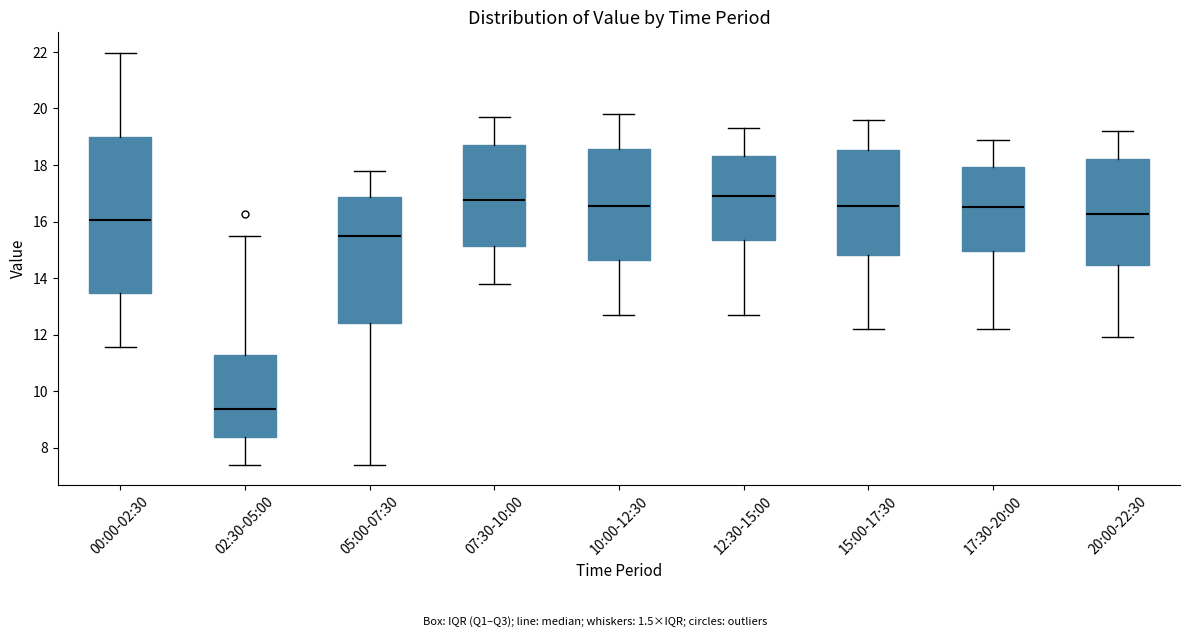

Reading left to right, transcribe this box plot: for each box, give where its median line is, the range the box spans, and where its two whiskers end, as read against the y-axis. The values are not printed on the chart, so give them approximately, as read against the axis.

00:00-02:30: median 16.0, box 13.4 to 19.0, whiskers 11.6 to 22.0
02:30-05:00: median 9.4, box 8.4 to 11.2, whiskers 7.4 to 15.6
05:00-07:30: median 15.6, box 12.4 to 16.8, whiskers 7.4 to 17.8
07:30-10:00: median 16.8, box 15.2 to 18.8, whiskers 13.8 to 19.8
10:00-12:30: median 16.6, box 14.6 to 18.6, whiskers 12.8 to 19.8
12:30-15:00: median 17.0, box 15.4 to 18.4, whiskers 12.8 to 19.4
15:00-17:30: median 16.6, box 14.8 to 18.6, whiskers 12.2 to 19.6
17:30-20:00: median 16.6, box 15.0 to 18.0, whiskers 12.2 to 19.0
20:00-22:30: median 16.2, box 14.4 to 18.2, whiskers 12.0 to 19.2